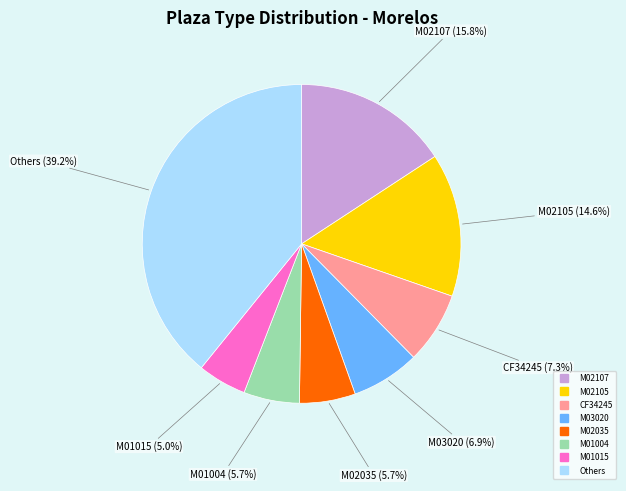

Does any single category account for the majority?

No